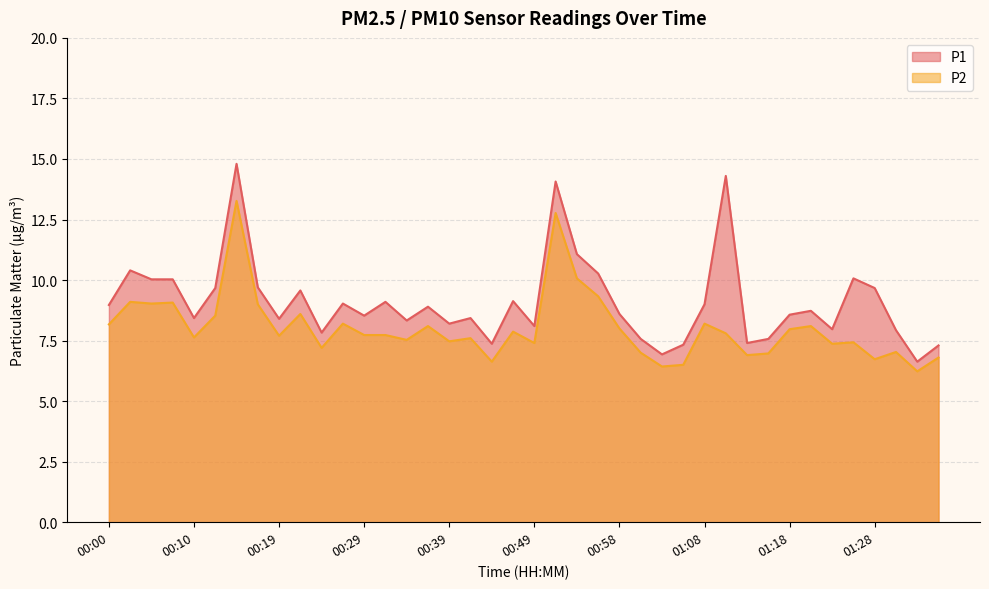

How many data points in P2 are above 7?

31